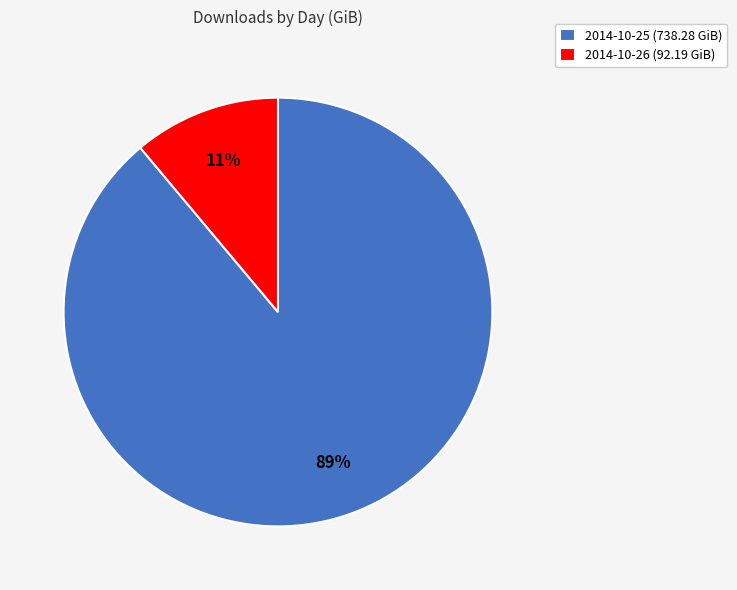

To the nearest percent, what is the average slice percentage?

50%